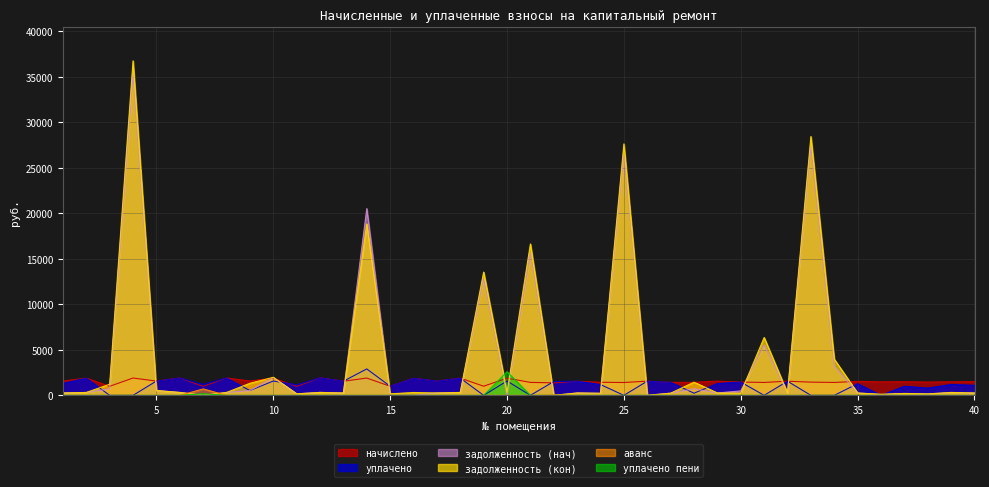

Where do задолженность (нач) and задолженность (кон) first cross each other?

14 and 15